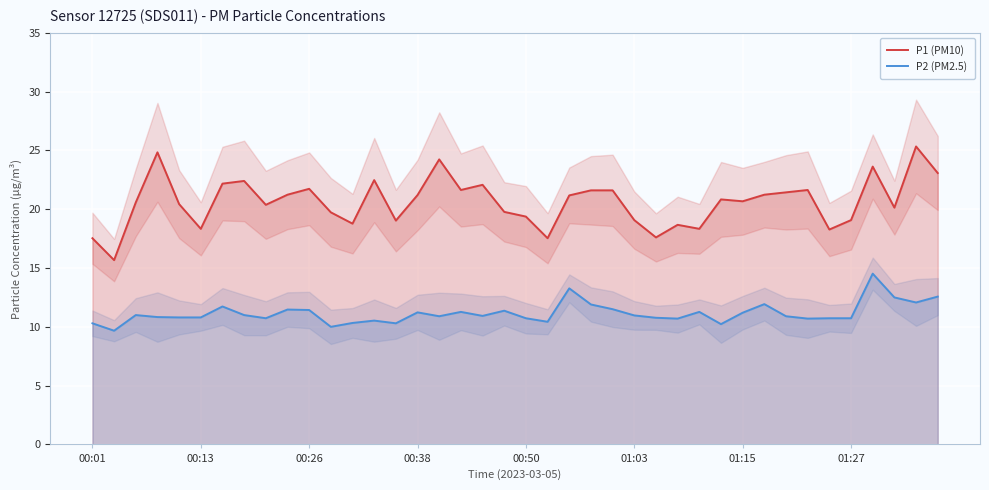

True or false: P2 (PM2.5) and P1 (PM10) intersect in this chart.

False